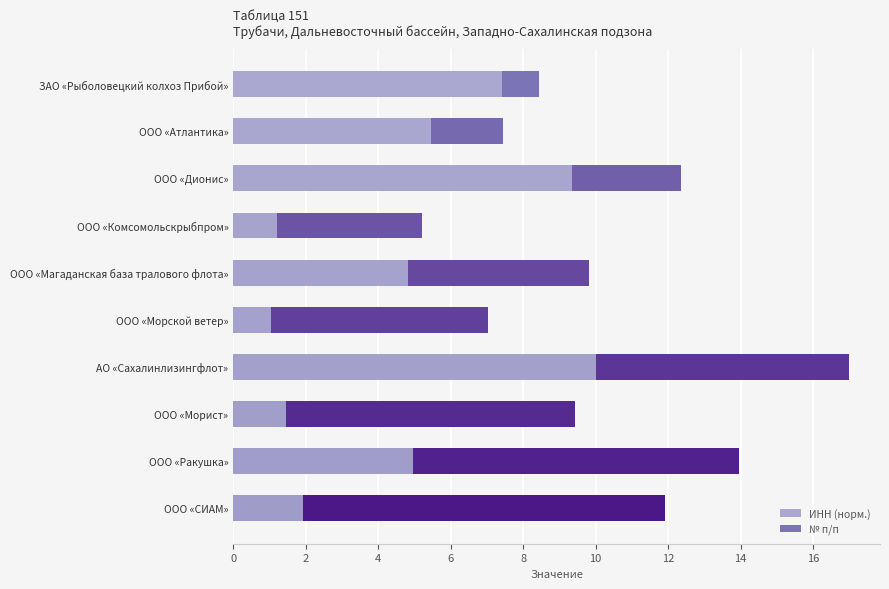

What is the maximum value for ИНН (норм.)?

10.0